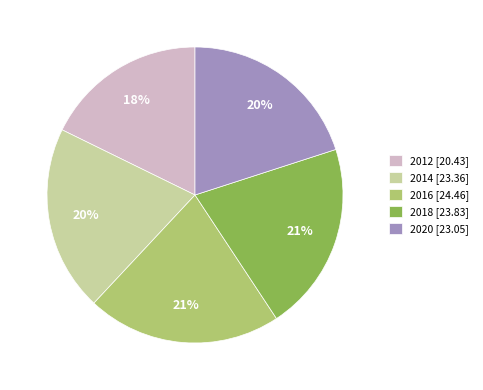

How many segments does this pie chart have?

5